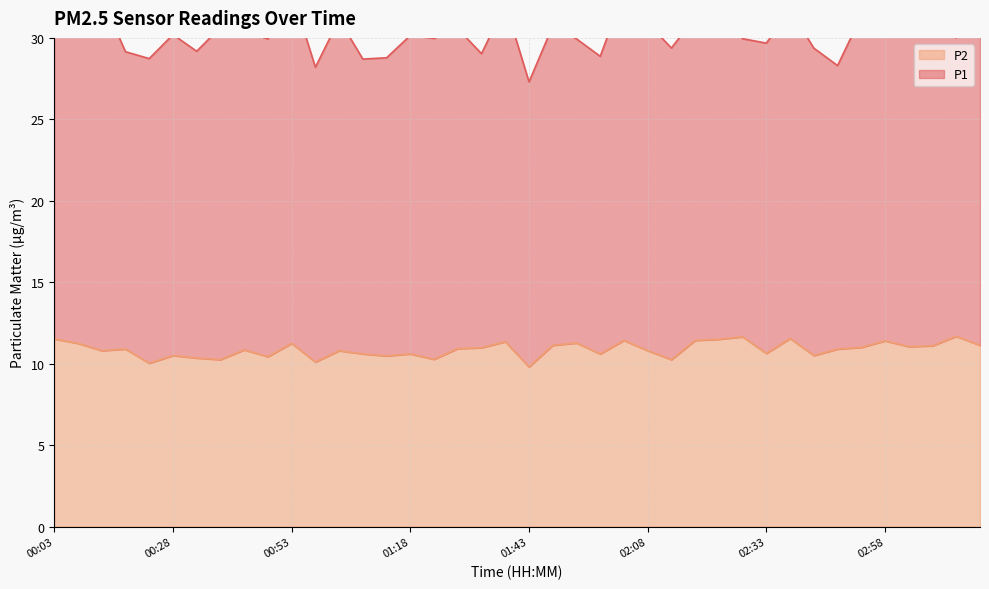

The value at 01:28 is 10.9. True or false?

True